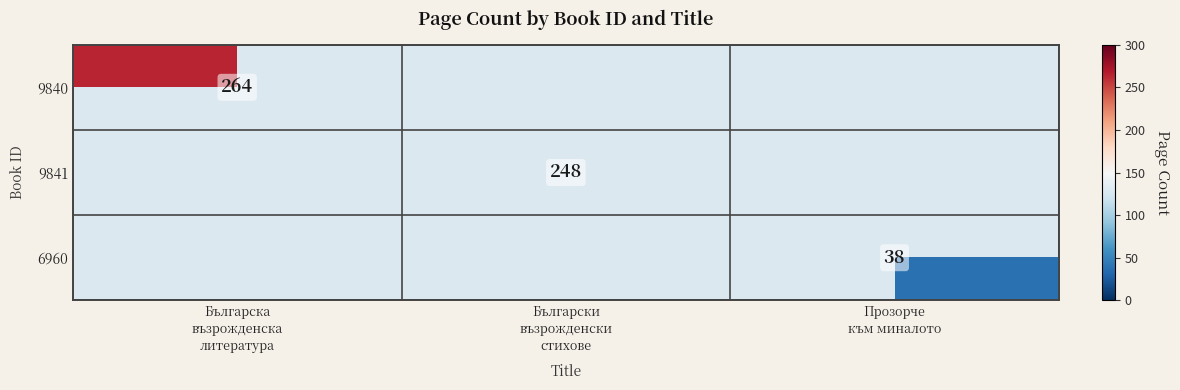

Where is 9841 nearest to the value 124?

Българска възрожденска литература